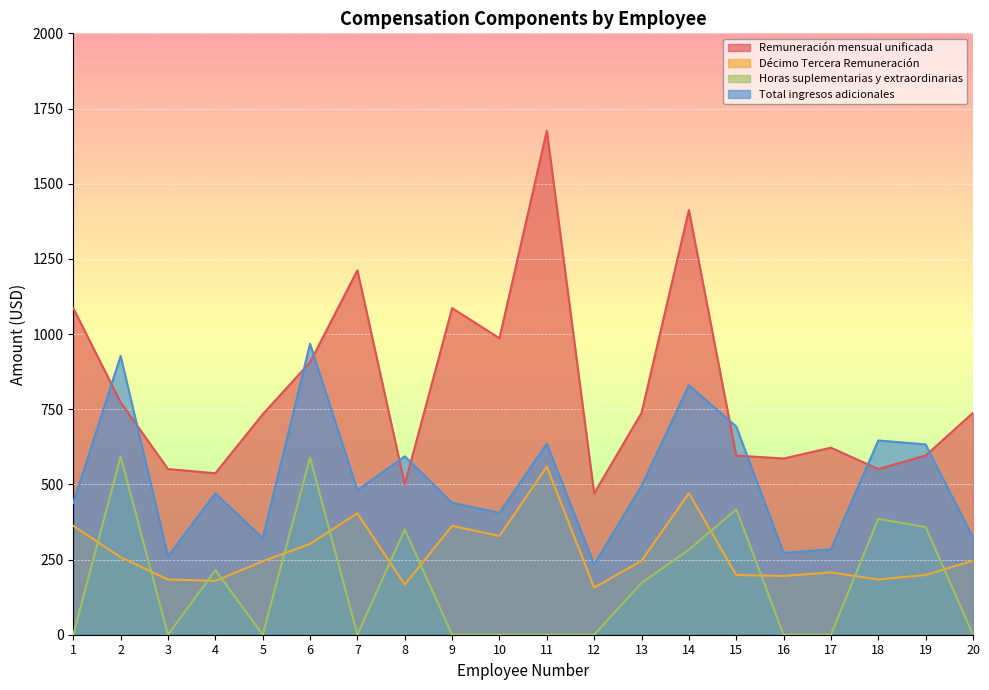

At how many categories does at least one series exceed 781?

8